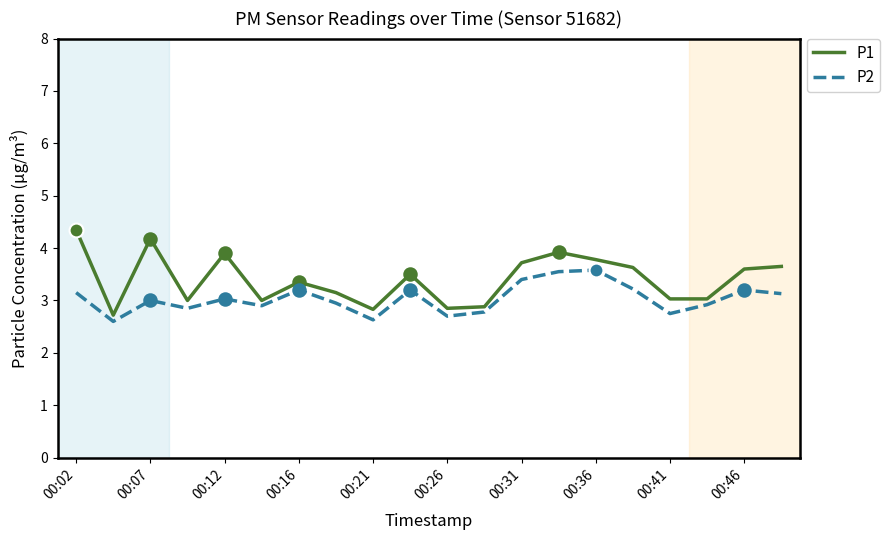

Which series has the largest total across all categories?

P1